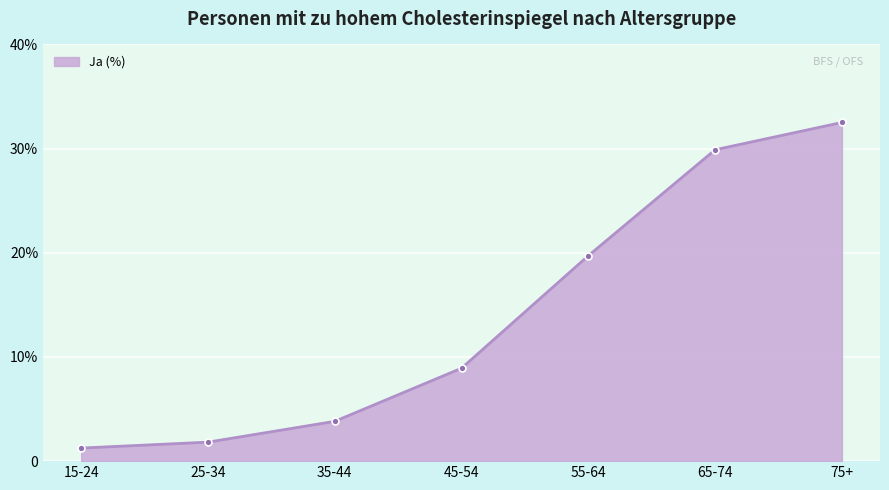

Is this an area chart (filled region under the line)?

Yes